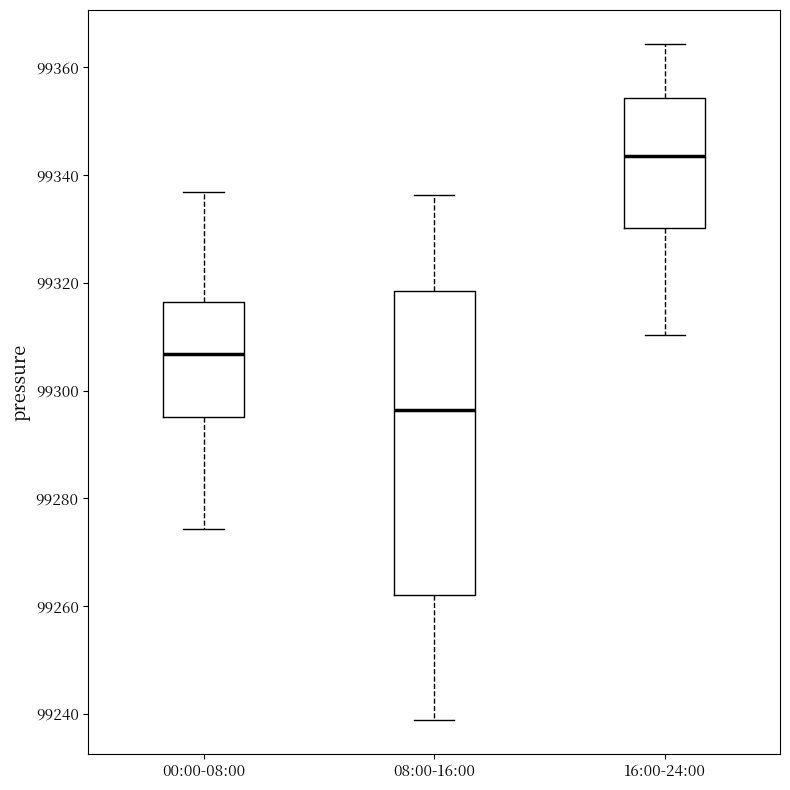

Which box has the highest median line?

16:00-24:00